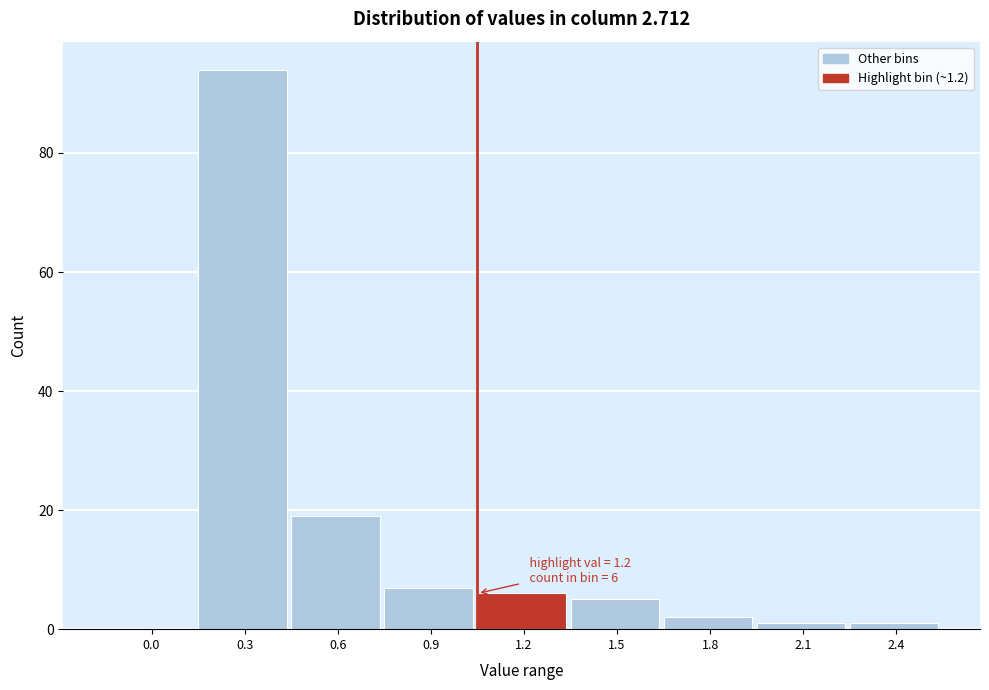

Reading left to right, transcribe all the data shown in this chart.

0.0=0	0.3=94	0.6=19	0.9=7	1.2=6	1.5=5	1.8=2	2.1=1	2.4=1